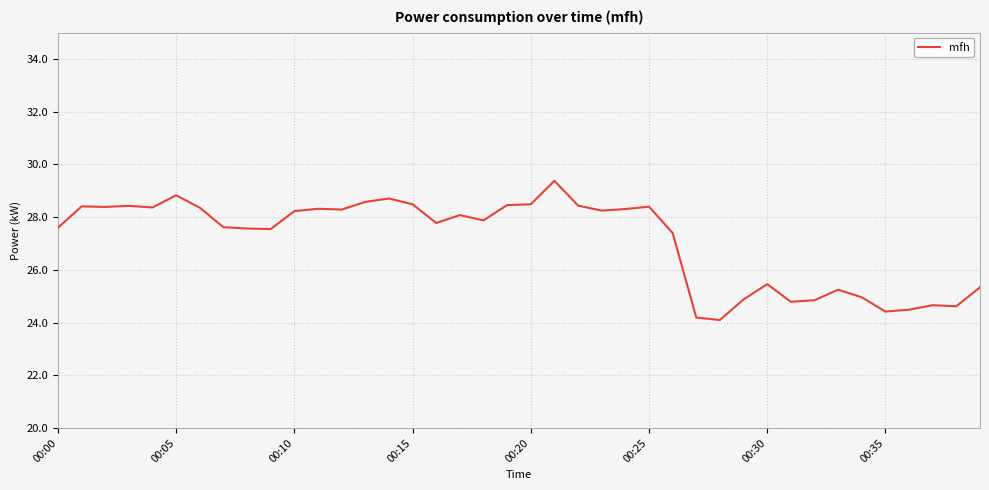

How many series are shown in this chart?

1